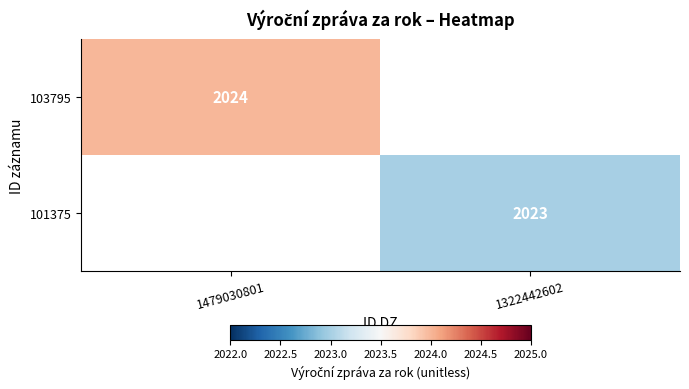

Is the value of 103795 at 1479030801 greater than the value of 101375 at 1322442602?

Yes